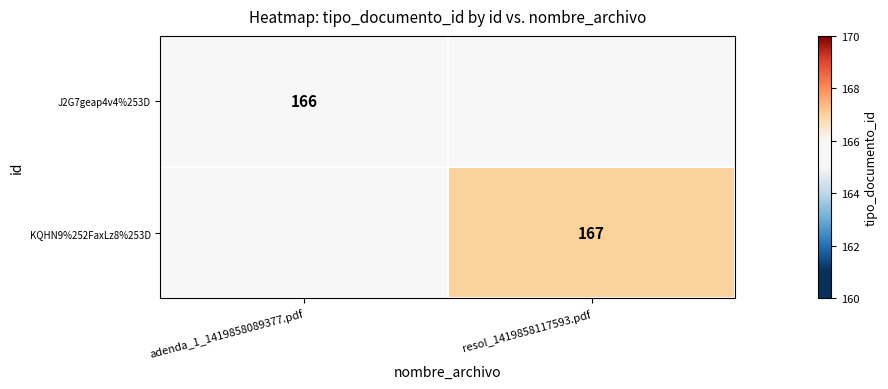

Is it true that KQHN9%252FaxLz8%253D equals 167 at resol_1419858117593.pdf?

True